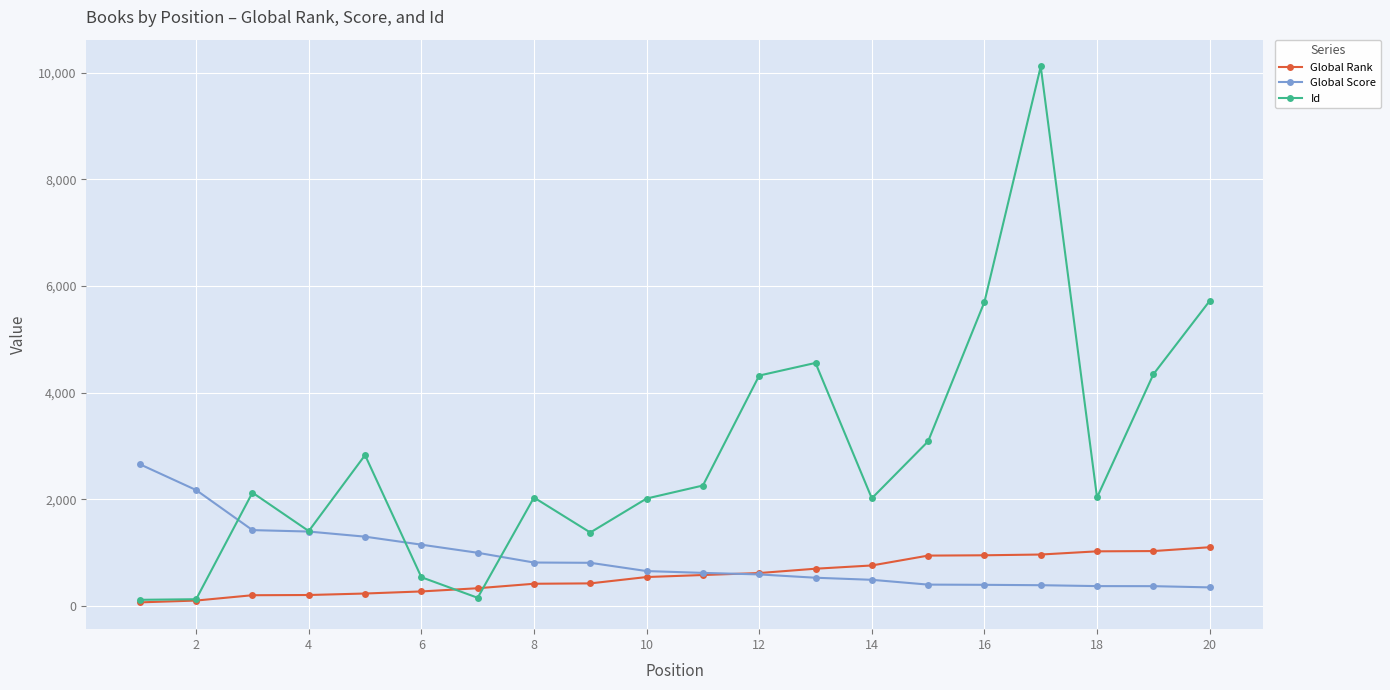

How many interior local peaks does the Id series have?

5